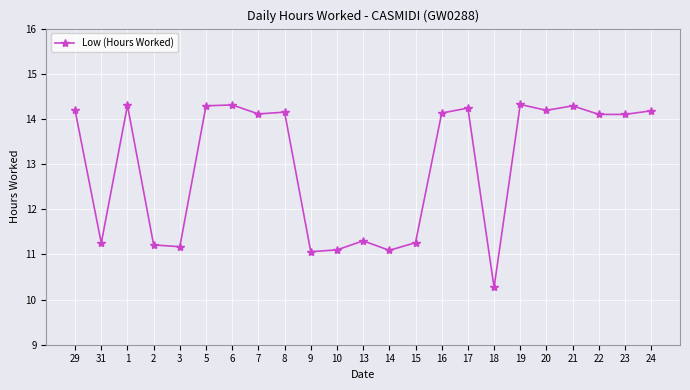

What is the greatest value displayed?

14.3